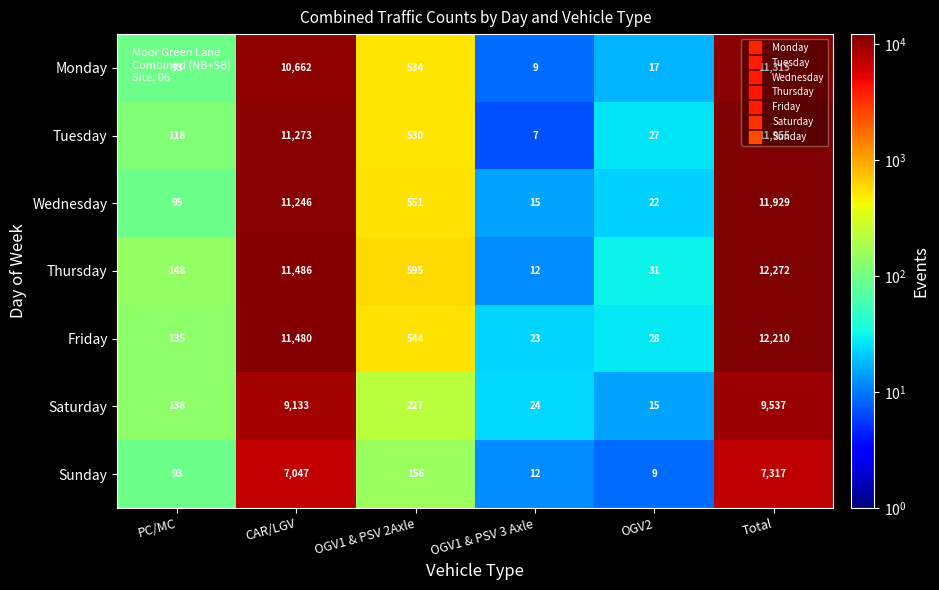

At which category does the chart reach its peak across all series?

Total